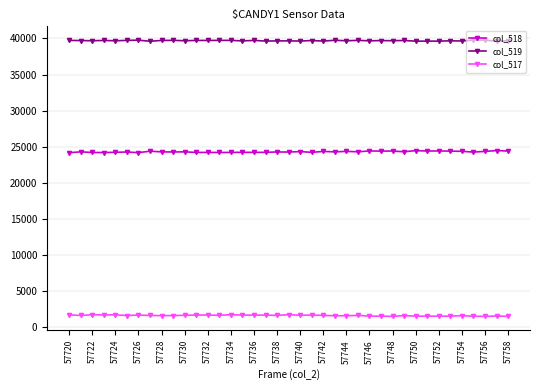

At how many categories does at least one series exceed 31827?

39